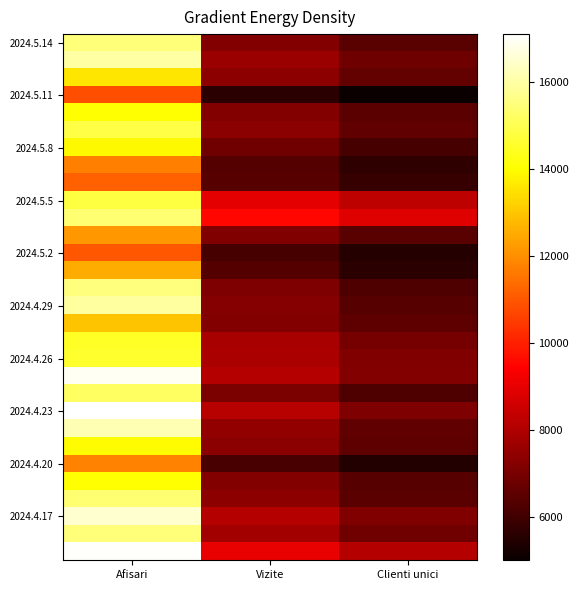

What is the smallest value displayed?

5006